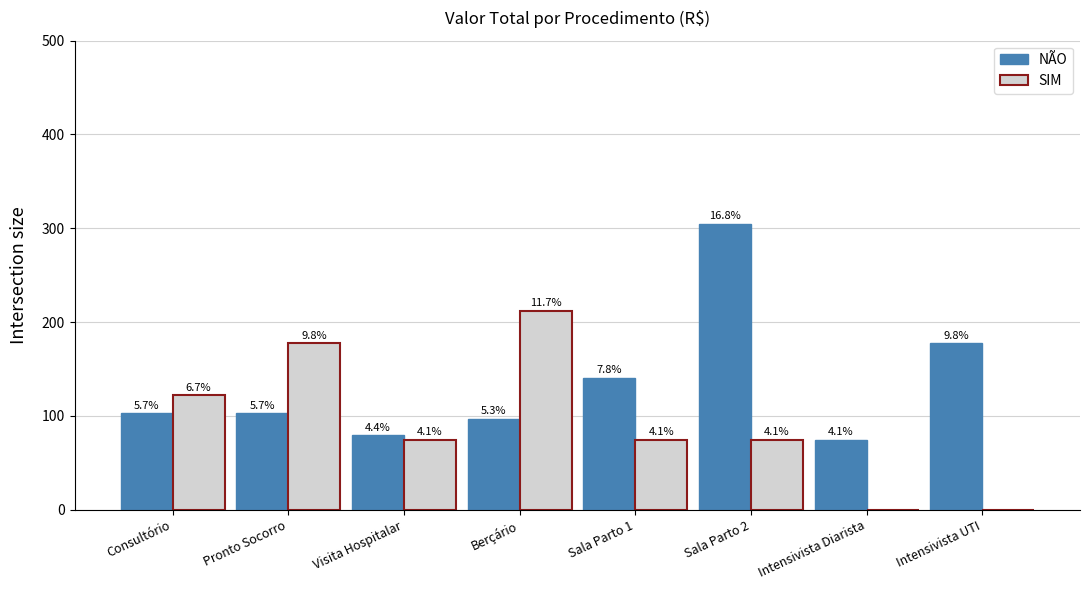

How many groups of bars are there?

8